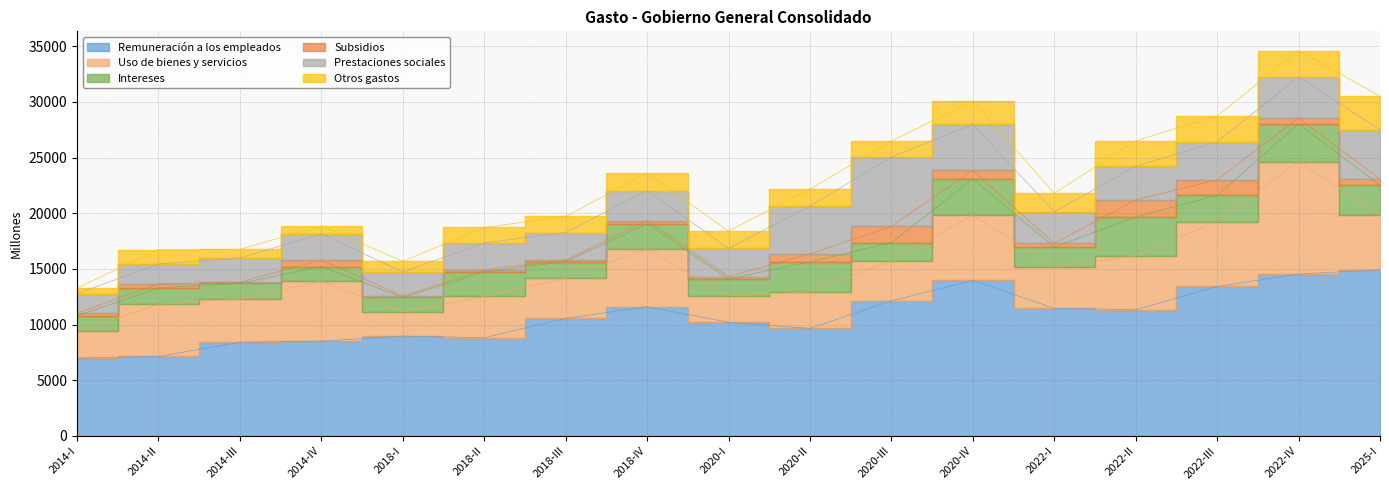

List the series in order of their peak value, highest first.

Remuneración a los empleados, Uso de bienes y servicios, Prestaciones sociales, Intereses, Otros gastos, Subsidios